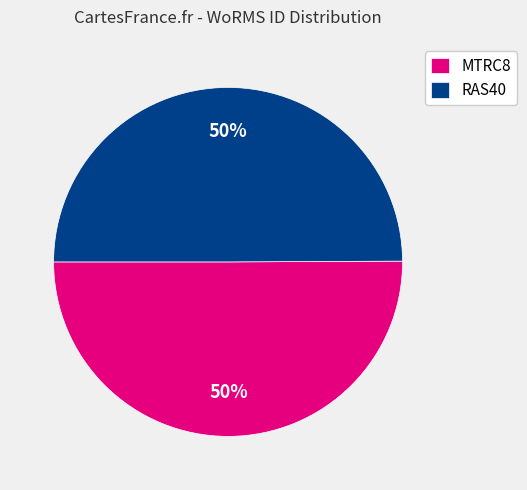

To the nearest percent, what is the combined percentage of MTRC8 and RAS40?

100%